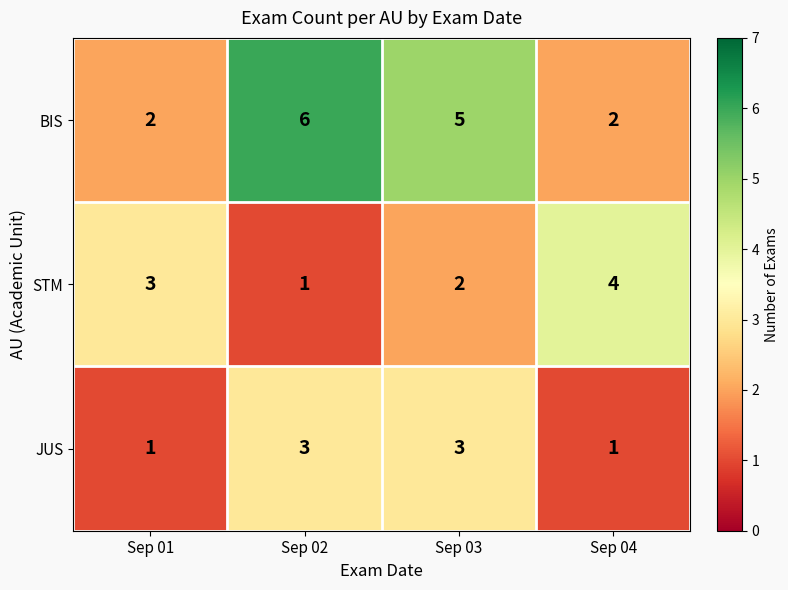

The value of JUS at Sep 04 is 1. True or false?

True